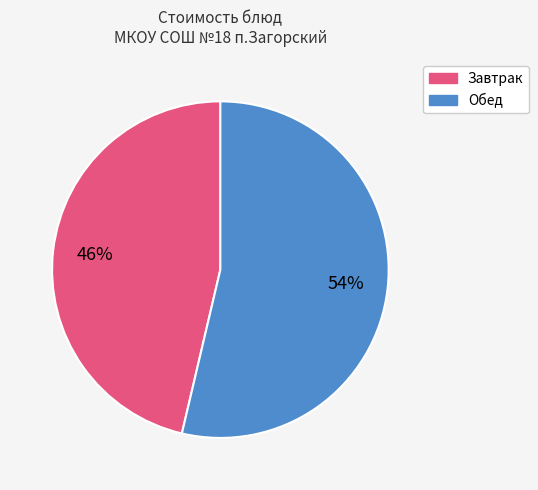

To the nearest percent, what is the average slice percentage?

50%